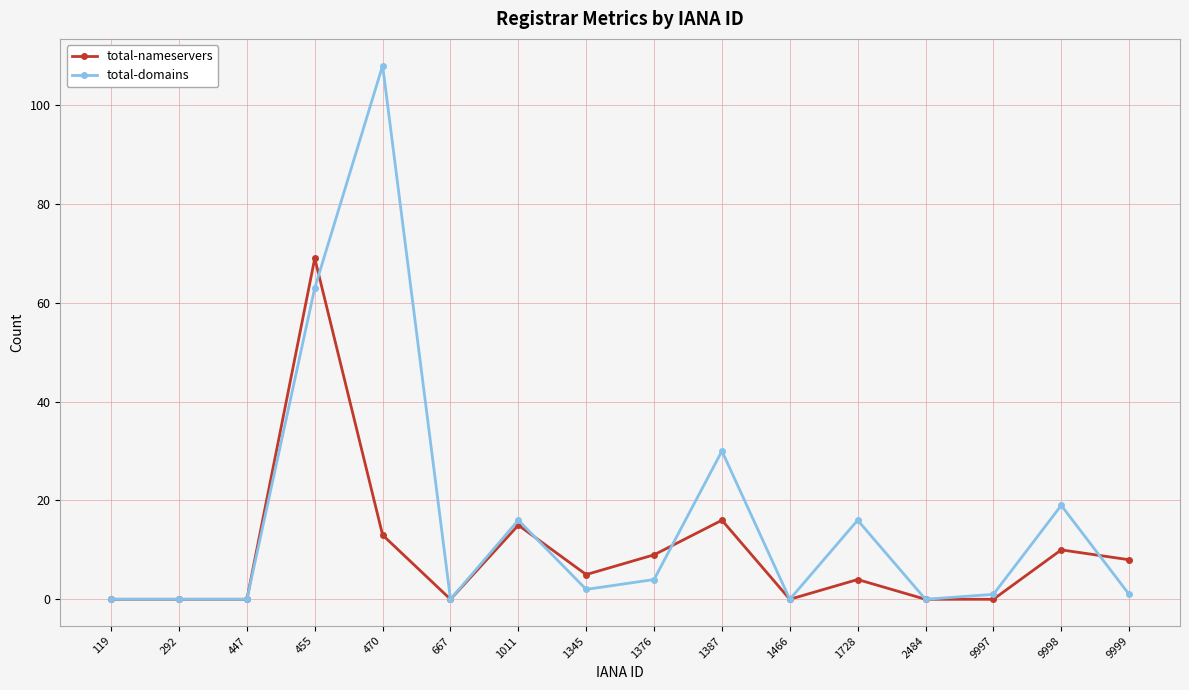

Which series has the largest total across all categories?

total-domains